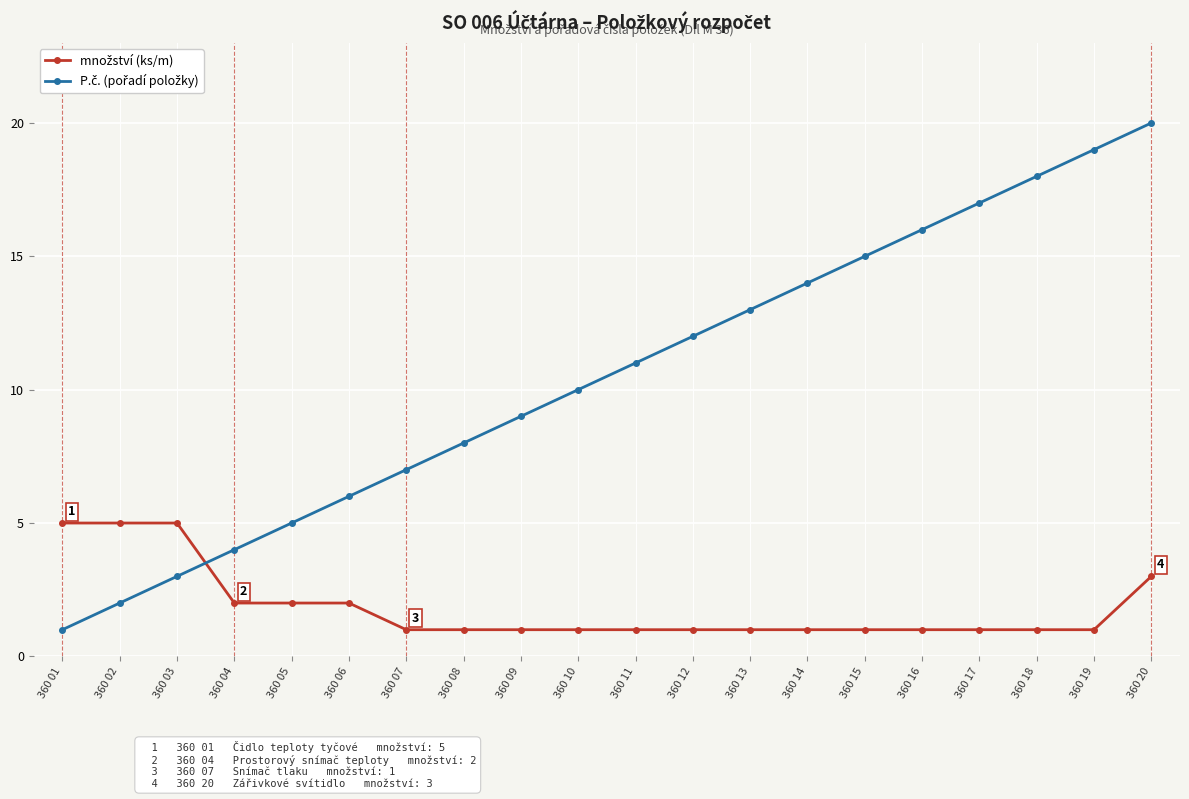

At which category is the sum across all series the highest?

360 20